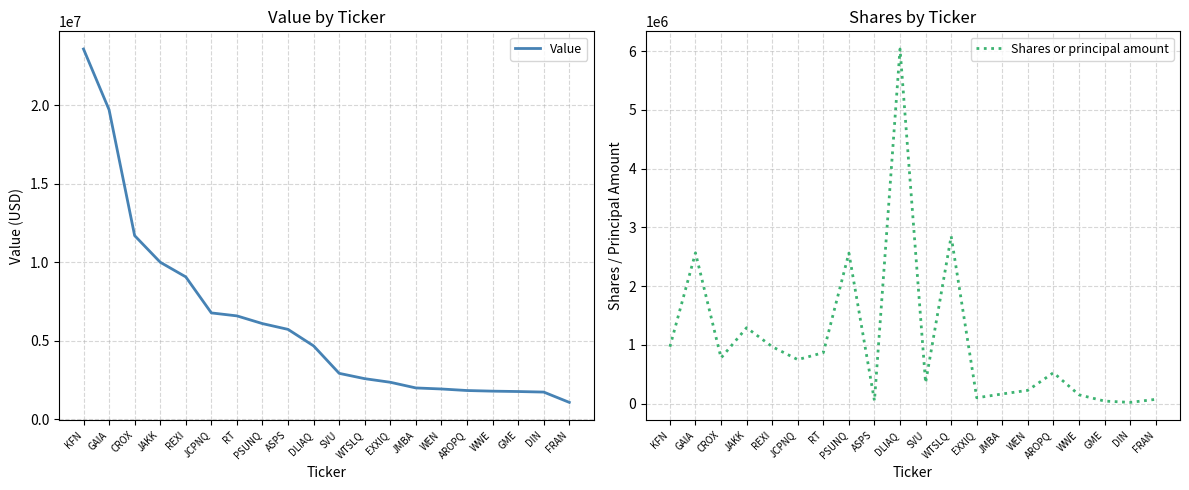

What is the approximate value of Value at GAIA?

19709000